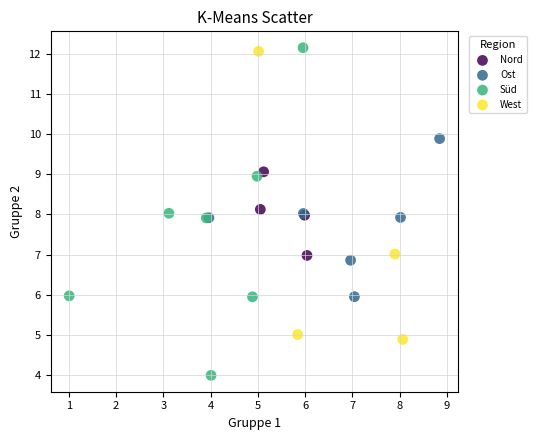

Which series reaches the maximum Y coordinate?

Süd